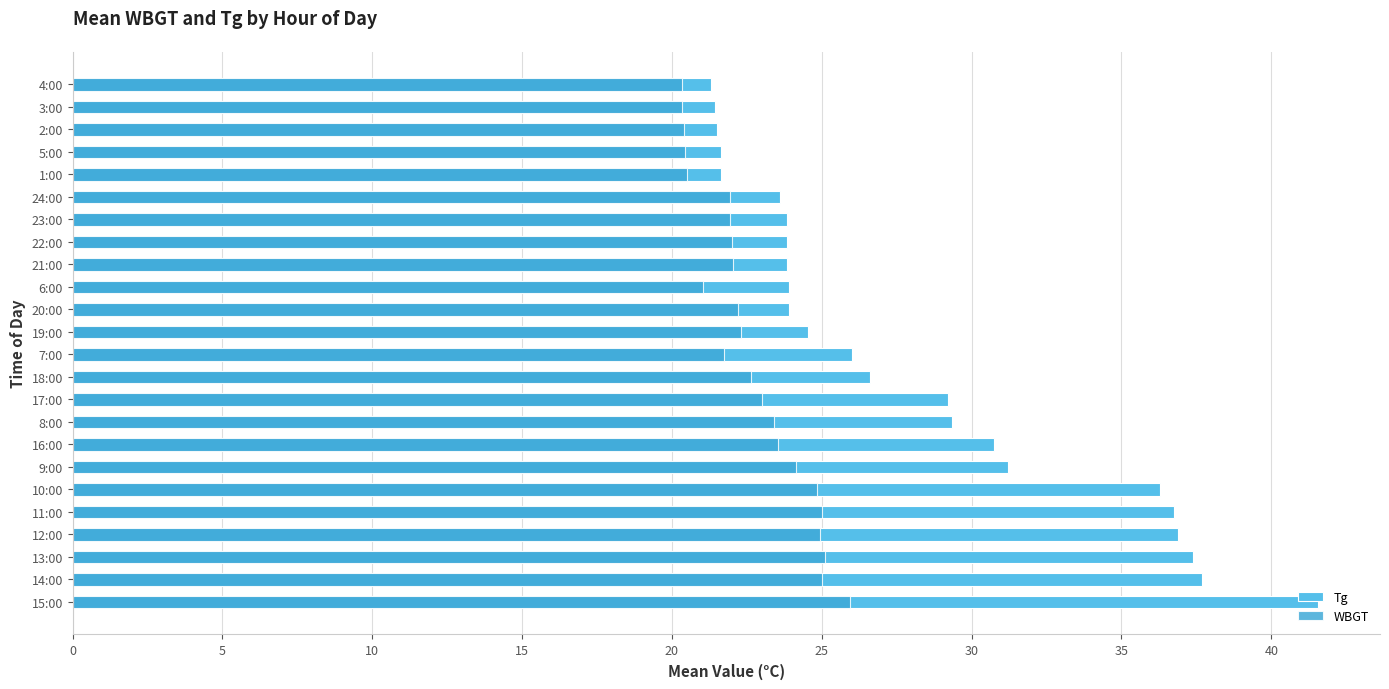

Count the number of data series in this chart.

2